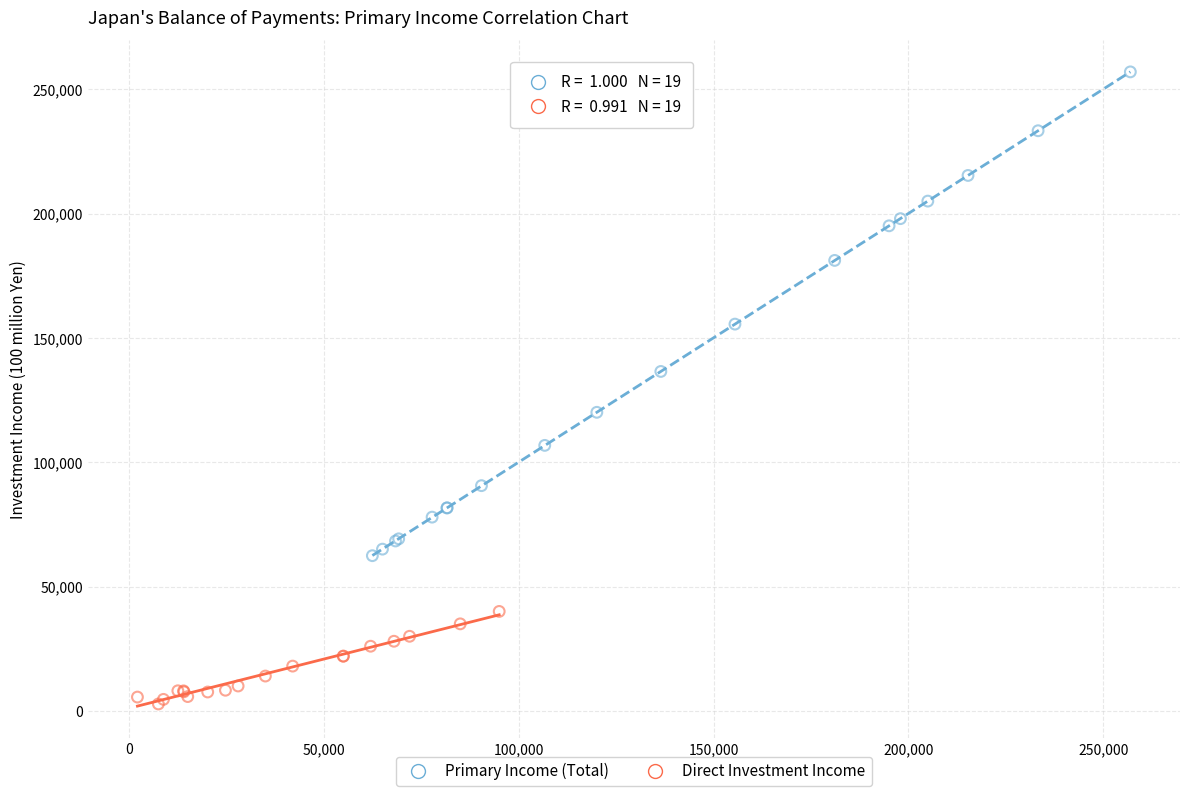

Which series contains the highest Y value?

Primary Income (Total)